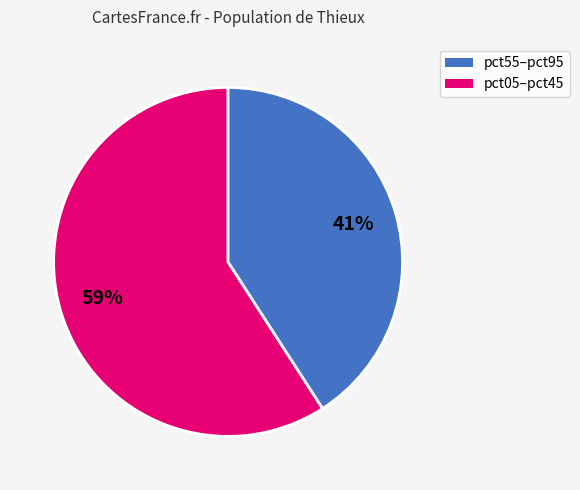

To the nearest percent, what is the average slice percentage?

50%